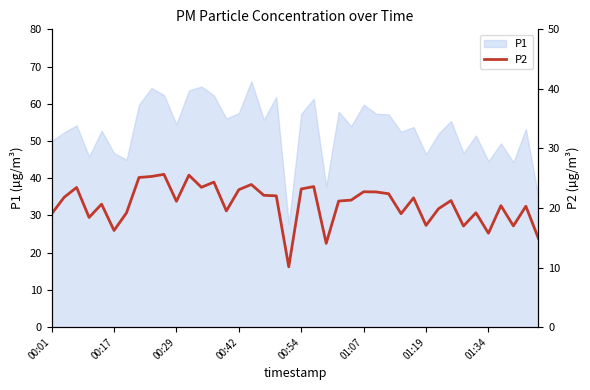

What is the highest value of the P1 series?

66.1